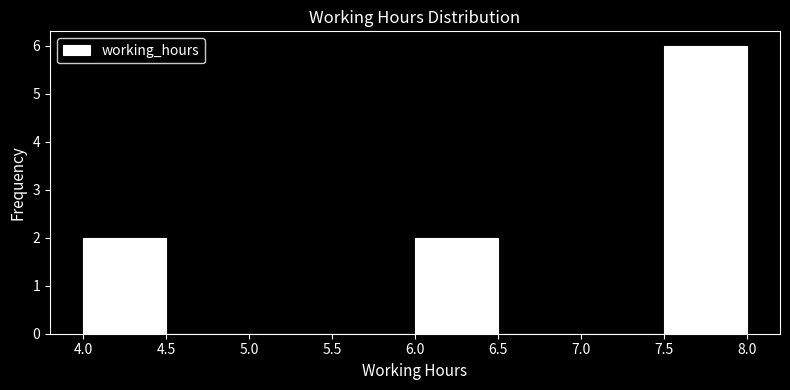

Which range on the x-axis has the tallest bar?

7.5 to 8.0